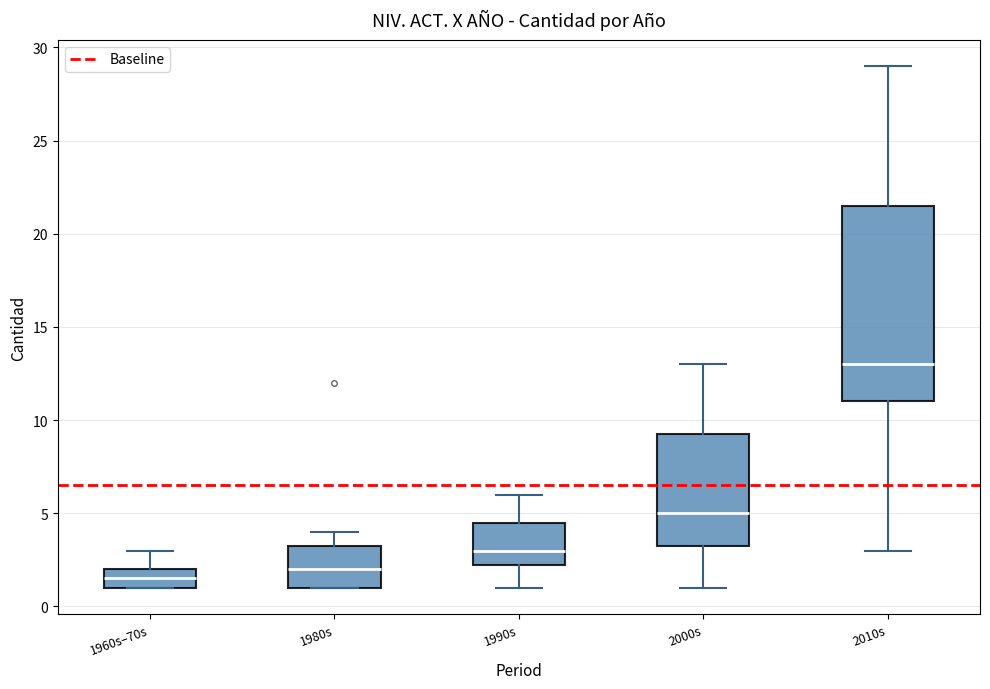

Where is the upper edge of the box for 1990s on the y-axis? The values are not printed on the chart, so give them approximately, as read against the axis.

4.5